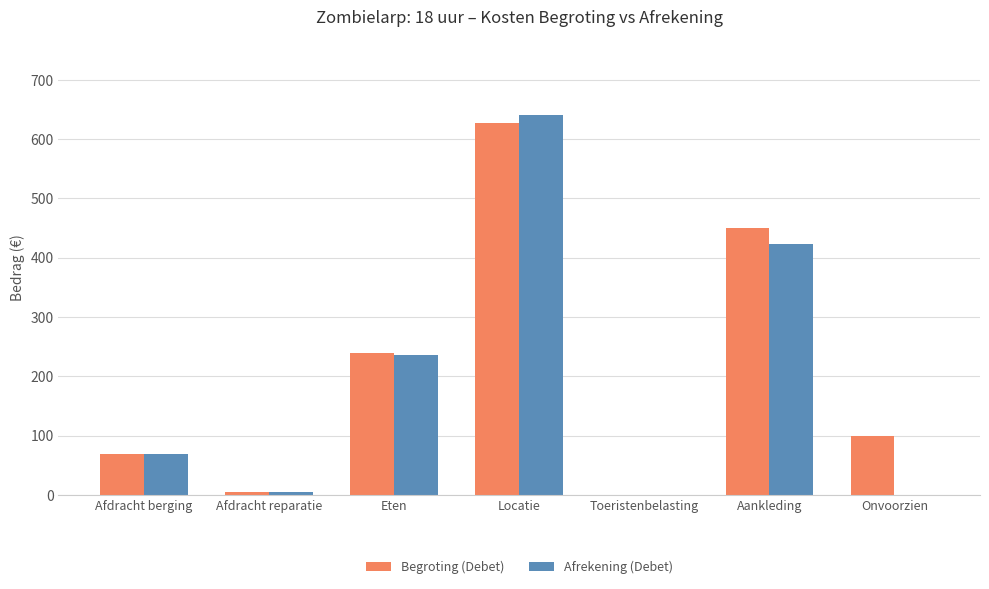

What is the sum of all Afrekening (Debet) values?

1371.7